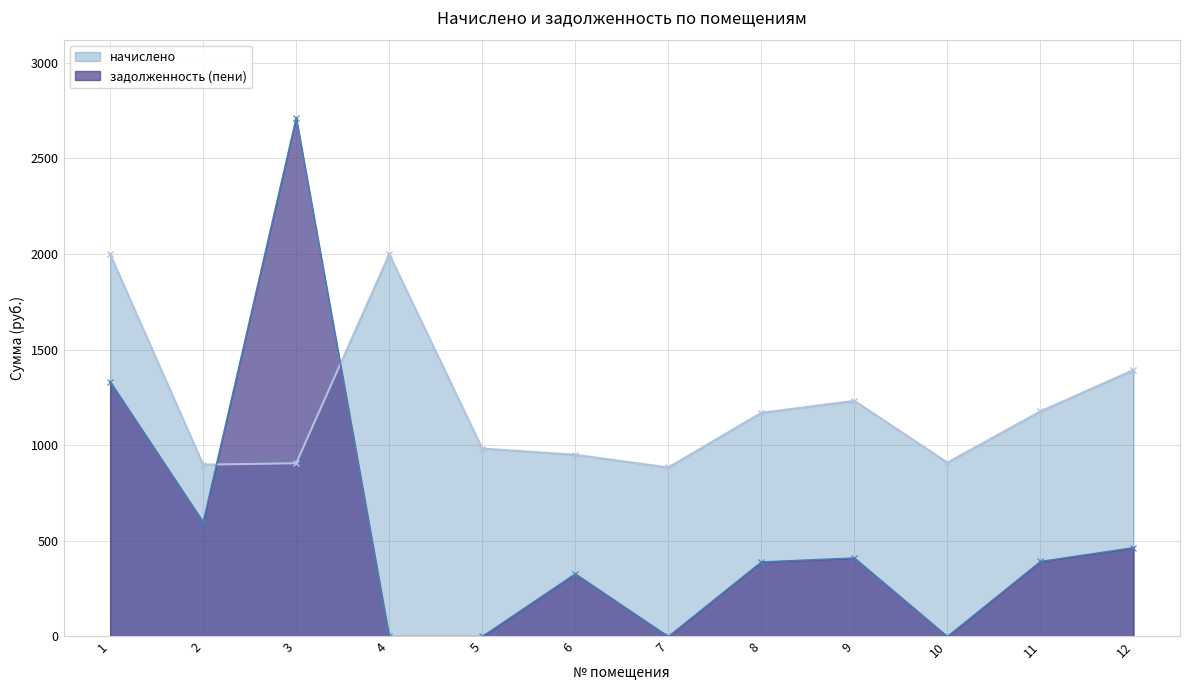

Is the value of начислено at 8 greater than the value of задолженность (пени) at 9?

Yes